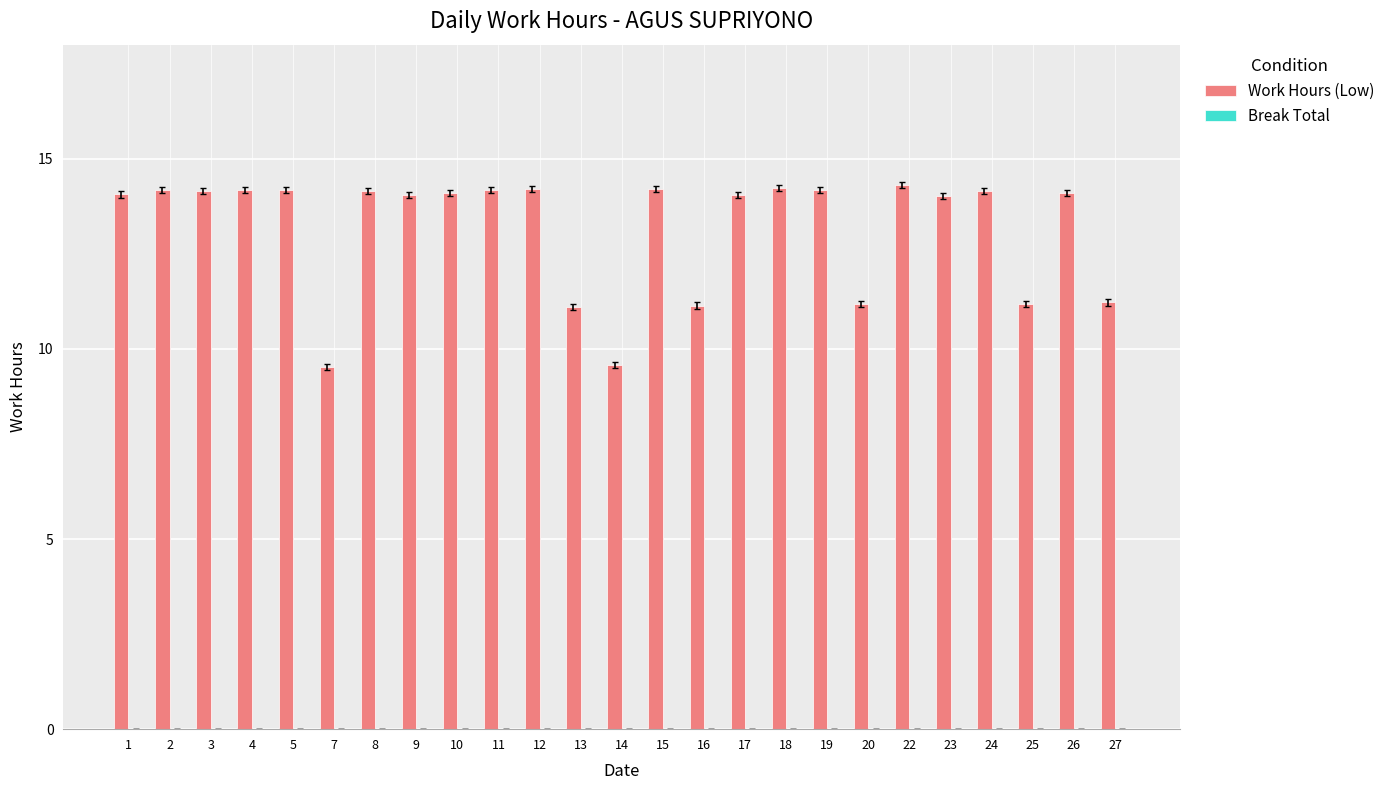

Between 20 and 3, which is larger?

3